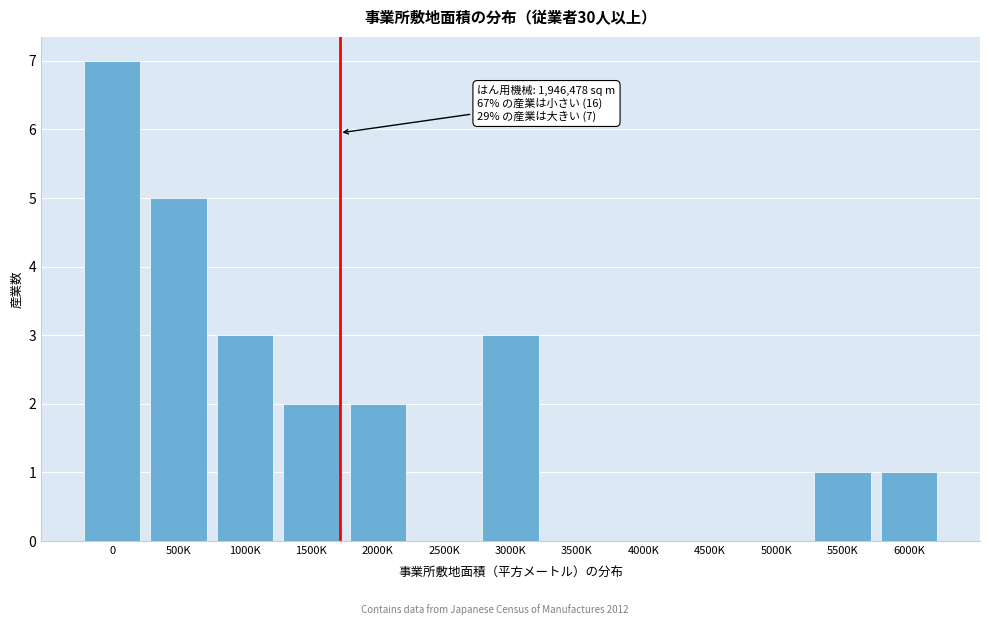

Reading right to left, extract all data points from this chart.

6000K=1	5500K=1	5000K=0	4500K=0	4000K=0	3500K=0	3000K=3	2500K=0	2000K=2	1500K=2	1000K=3	500K=5	0=7